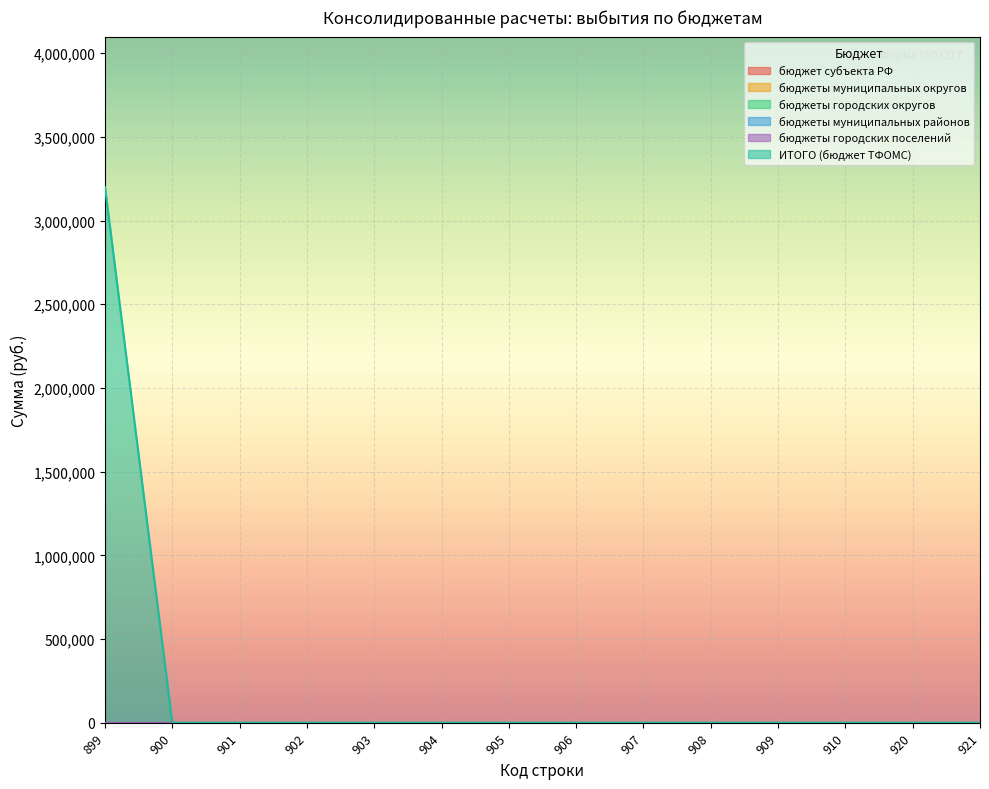

Which label corresponds to the smallest value in the chart?

899